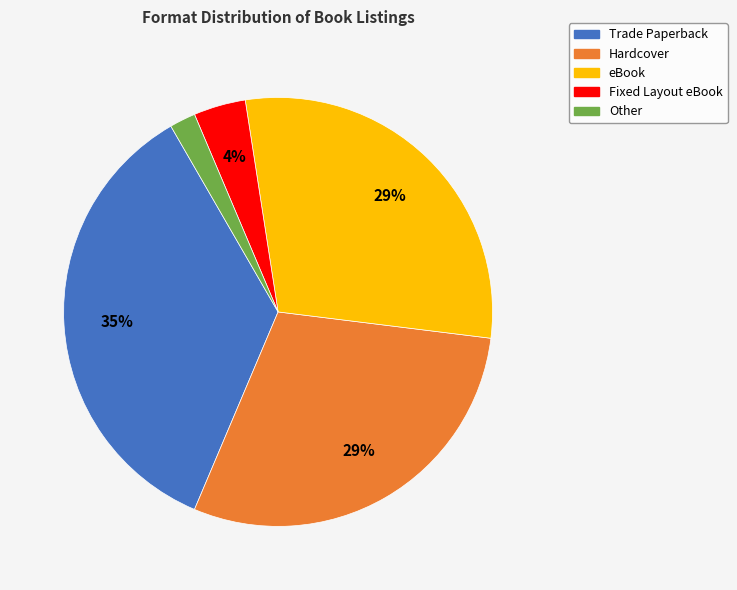

To the nearest percent, what portion does Hardcover represent?

29%